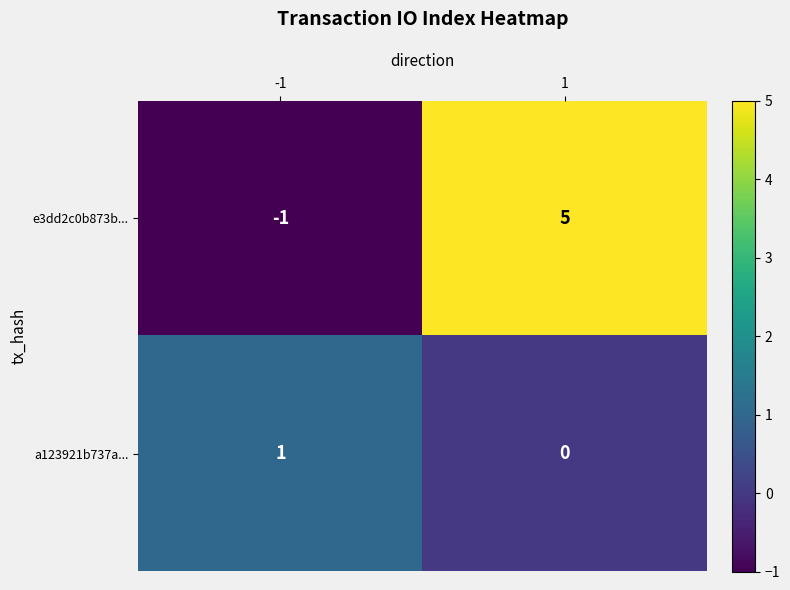

Is it true that a123921b737a... equals 1 at 1?

False